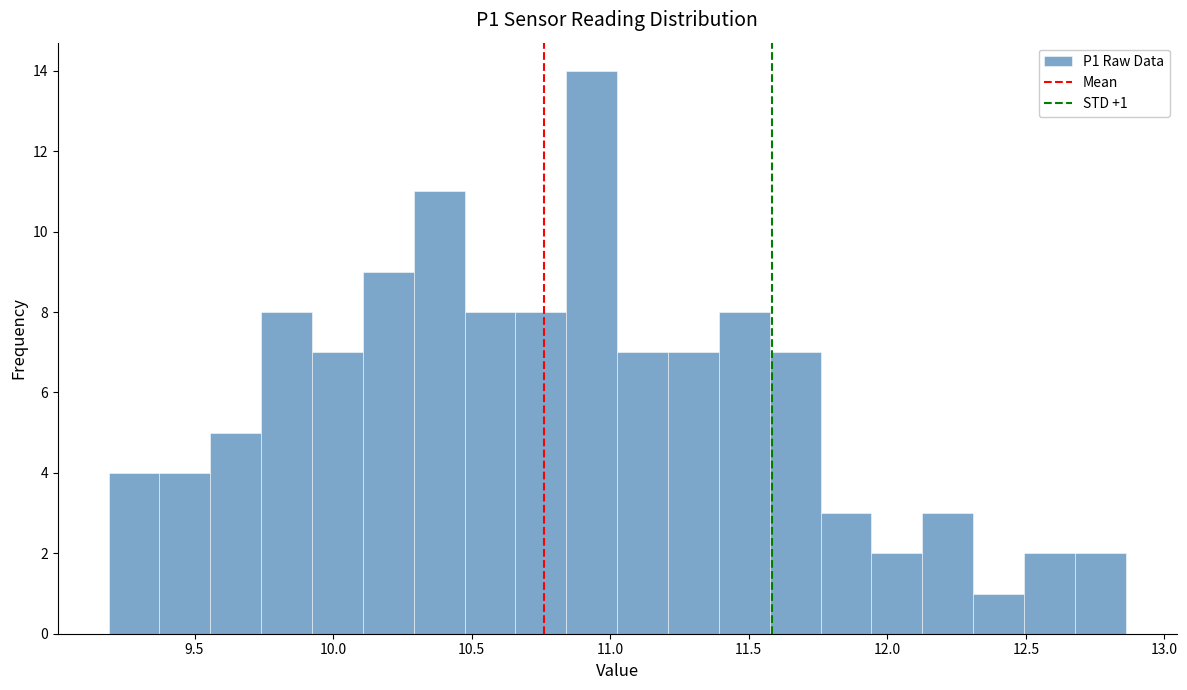

Read against the x-axis, roughly where is the centre of the tallest bar?

10.95